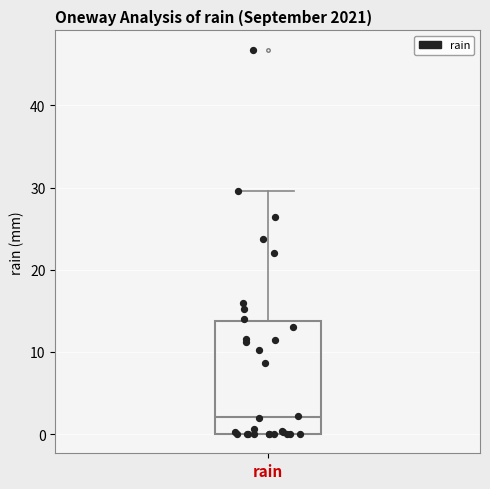

Read this box plot against the y-axis: the position of the median line, the range covered by the box, and the ends of both whiskers. The values are not printed on the chart, so give them approximately, as read against the axis.

median 2, box 0 to 14, whiskers 0 to 30